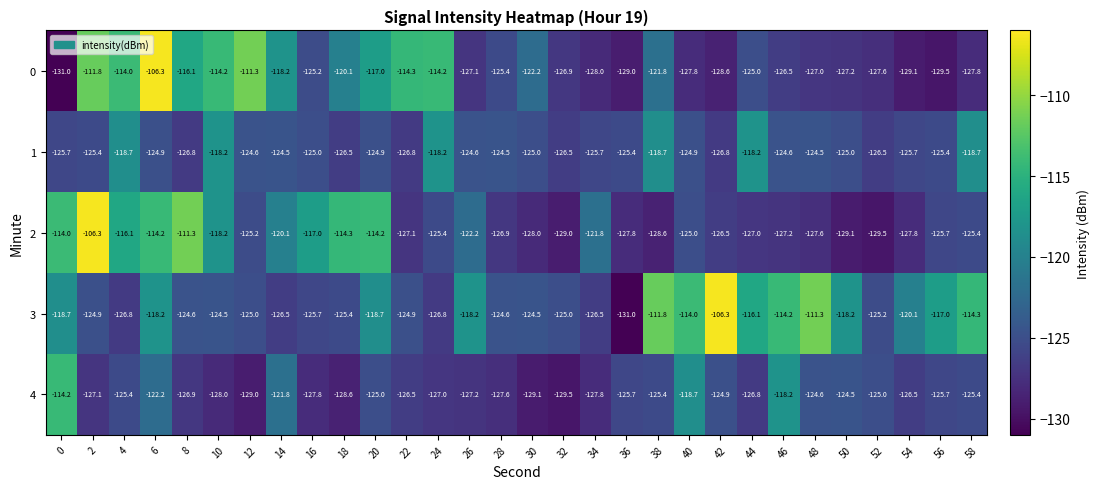

What is the spread (max minus min) of values at 38?

16.8